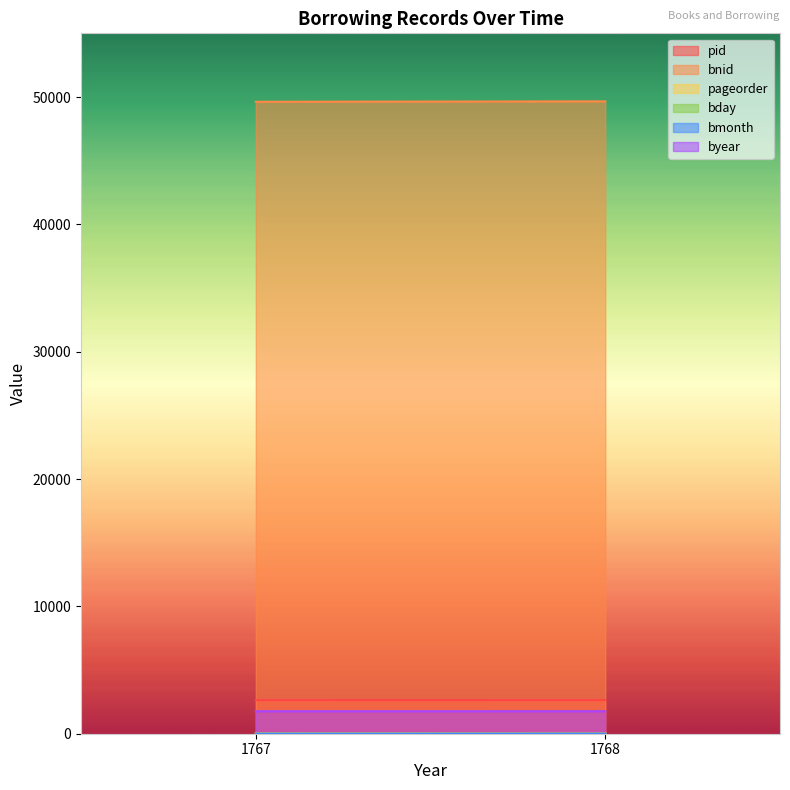

Between 1768 and 1767, which is larger?

1768